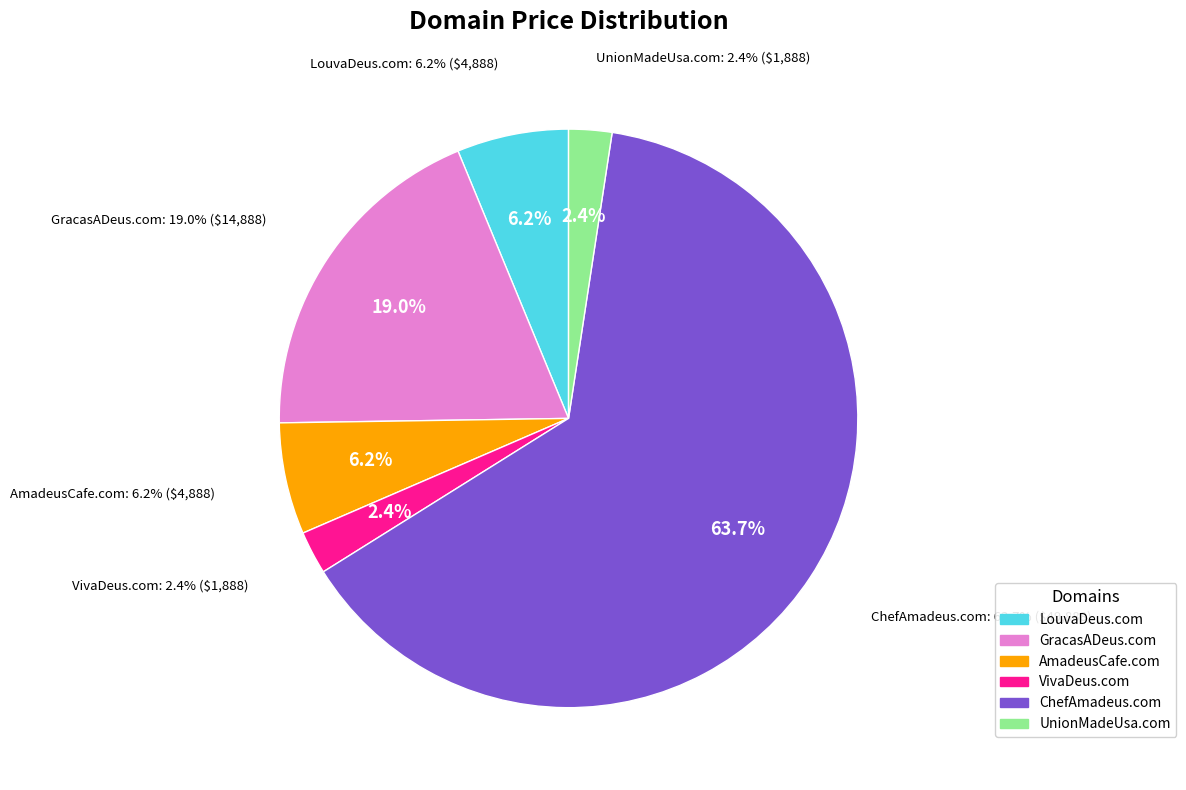

Which slice is the largest?

ChefAmadeus.com